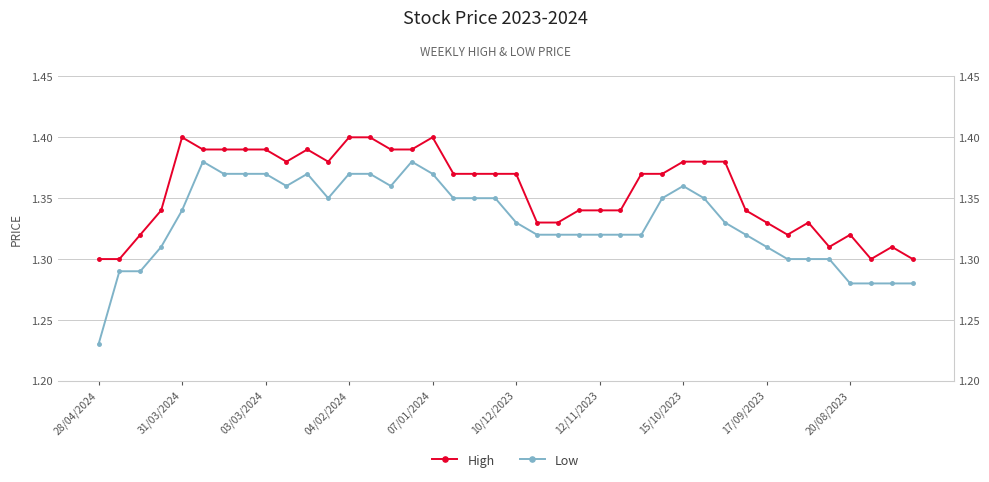

Count the number of data series in this chart.

2